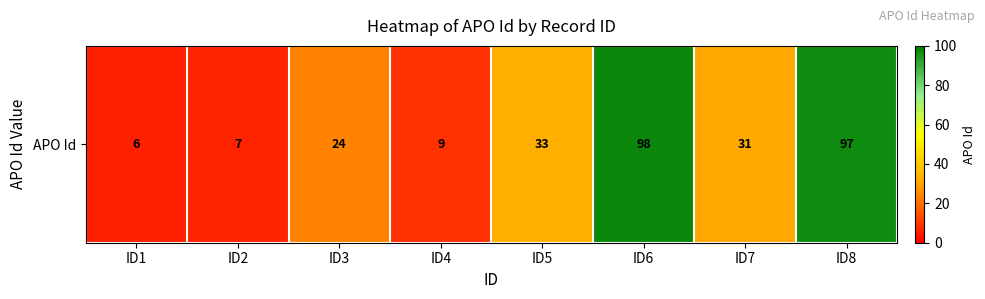

Rank the categories by value from lowest to highest.

ID1, ID2, ID4, ID3, ID7, ID5, ID8, ID6